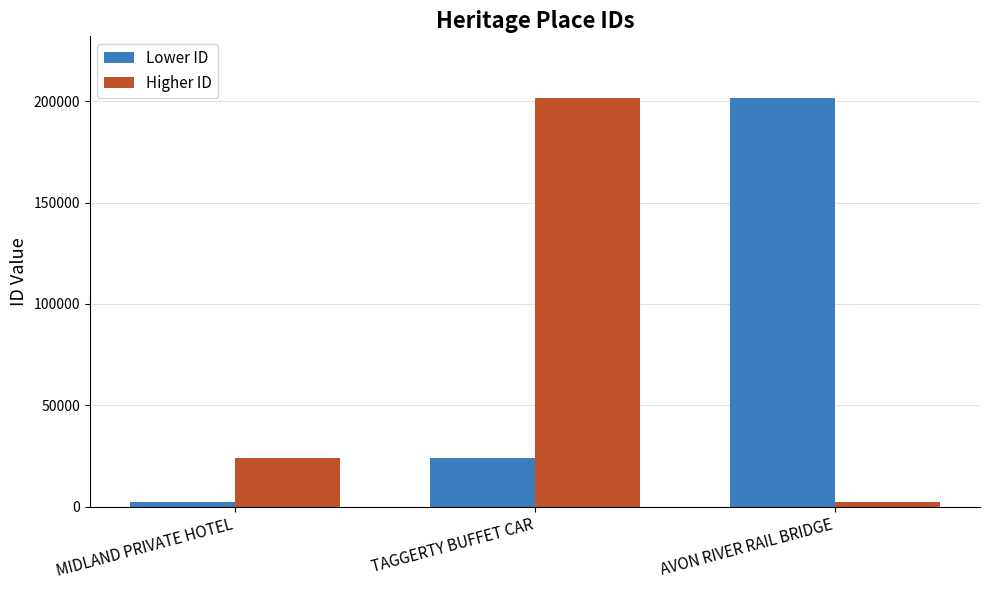

Count the number of categories in the chart.

3